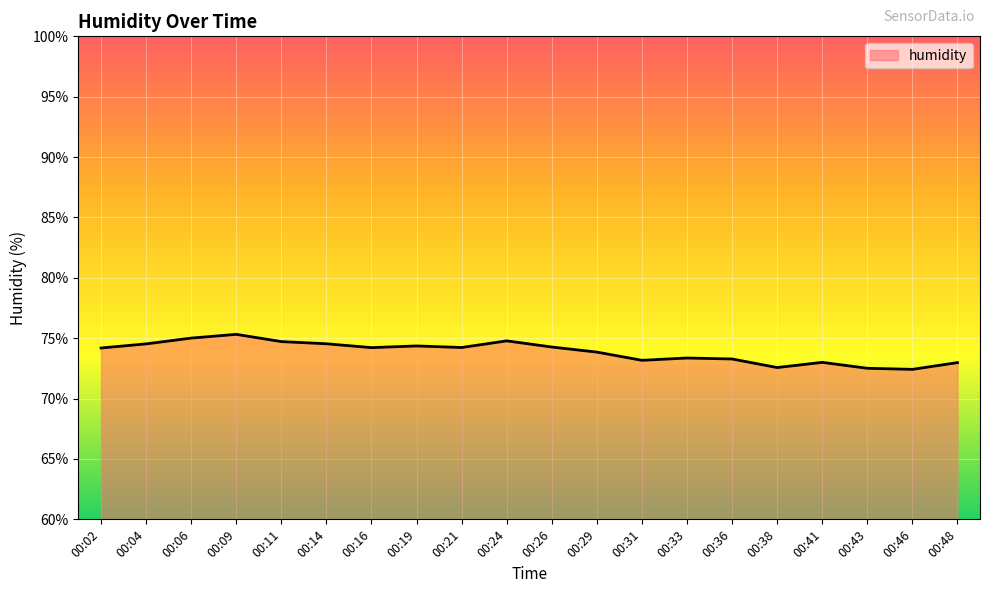

Is it true that the value at 00:09 is 43.0?

False